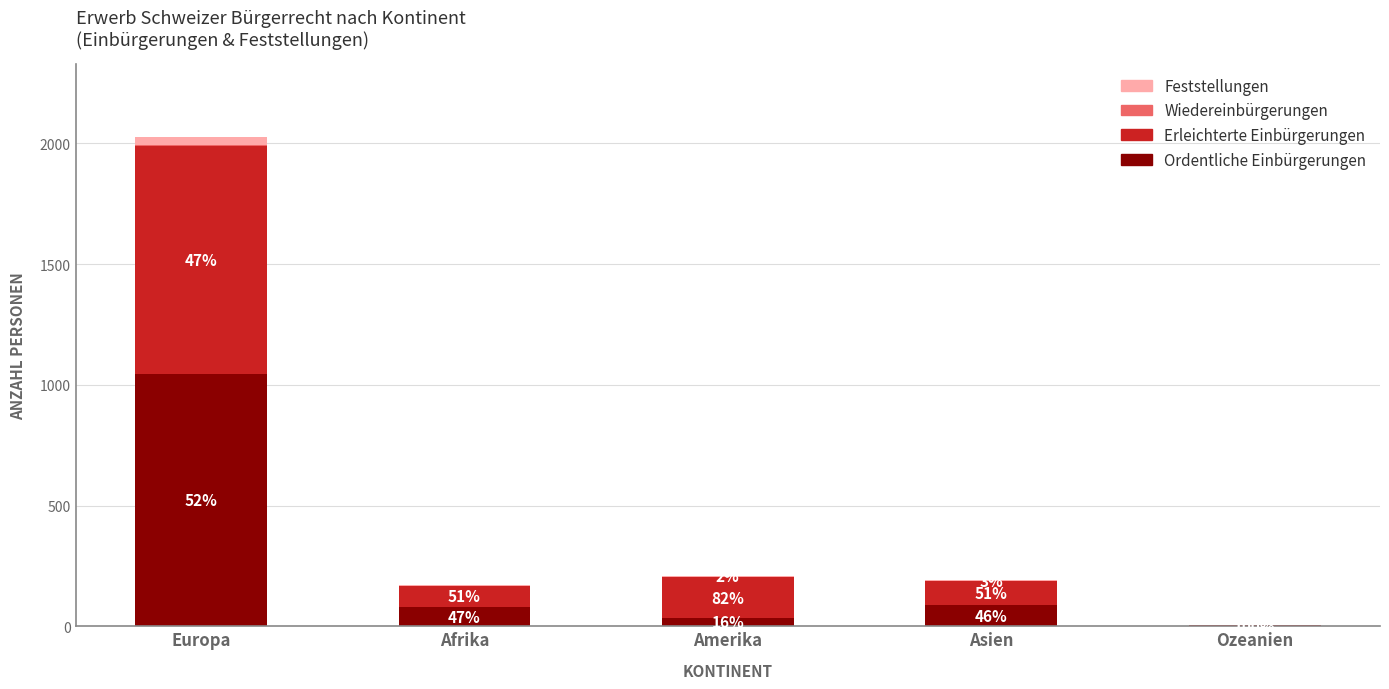

What is the label of the 1st bar from the left?

Europa